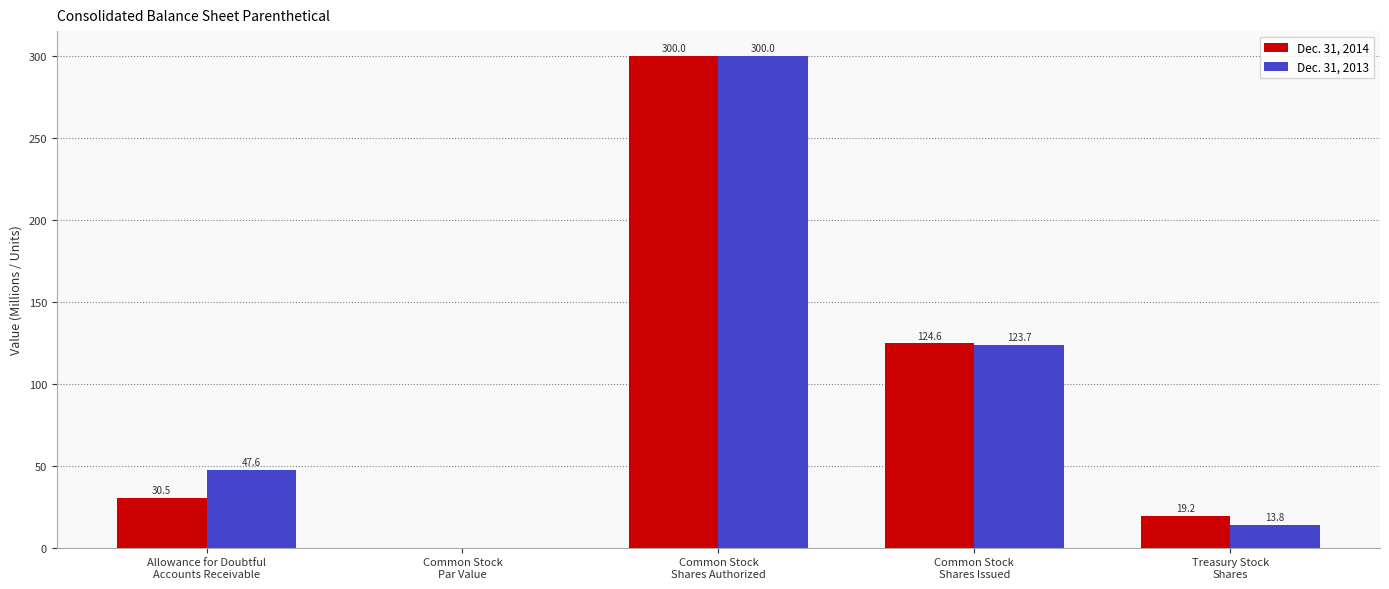

What is the maximum value for Dec. 31, 2014?

300.0